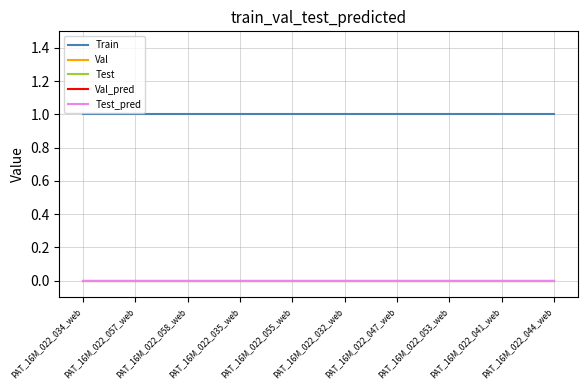

Is this an area chart (filled region under the line)?

No